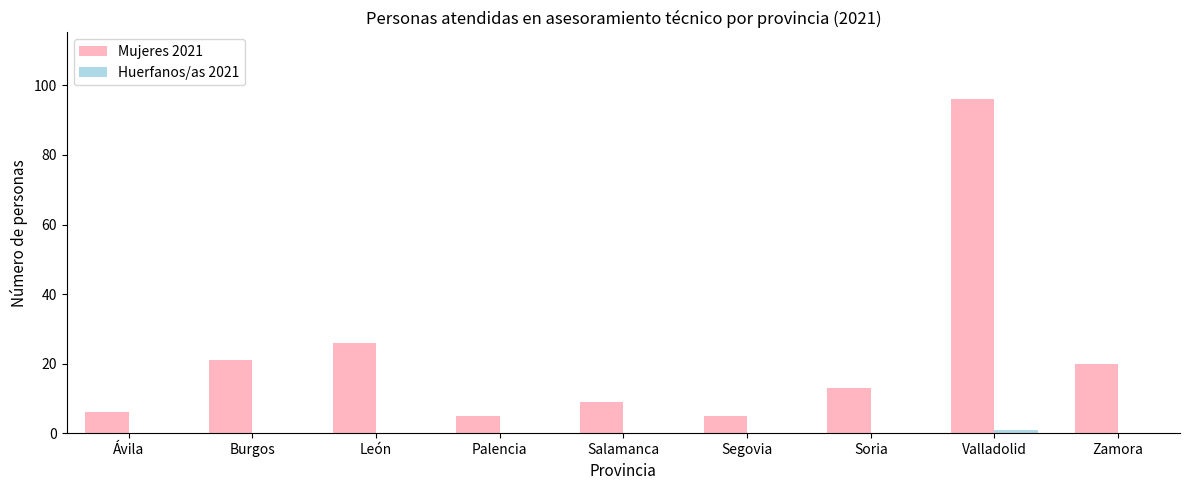

Which series has the largest total across all categories?

Mujeres 2021